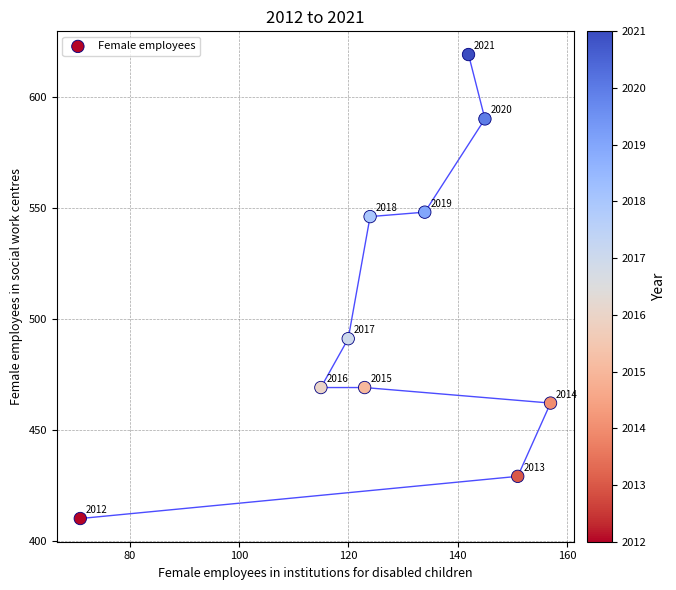

What Y value in the scatter plot is closest to 514?

491